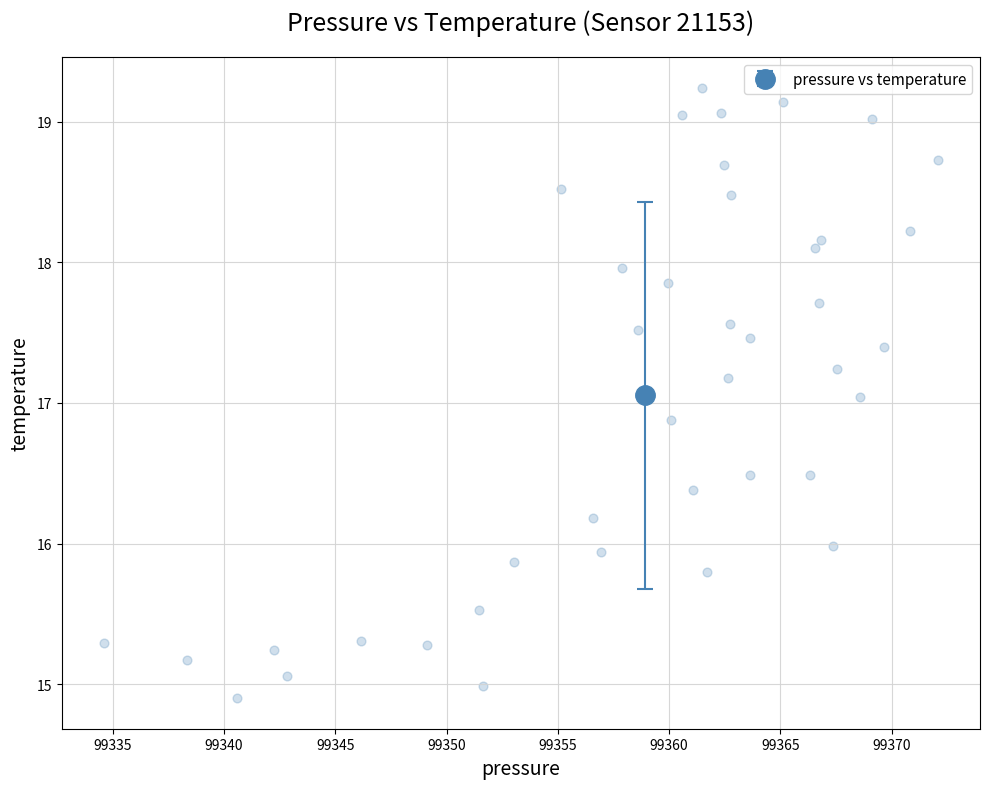

What is the range of X values (max minus min)?

37.5